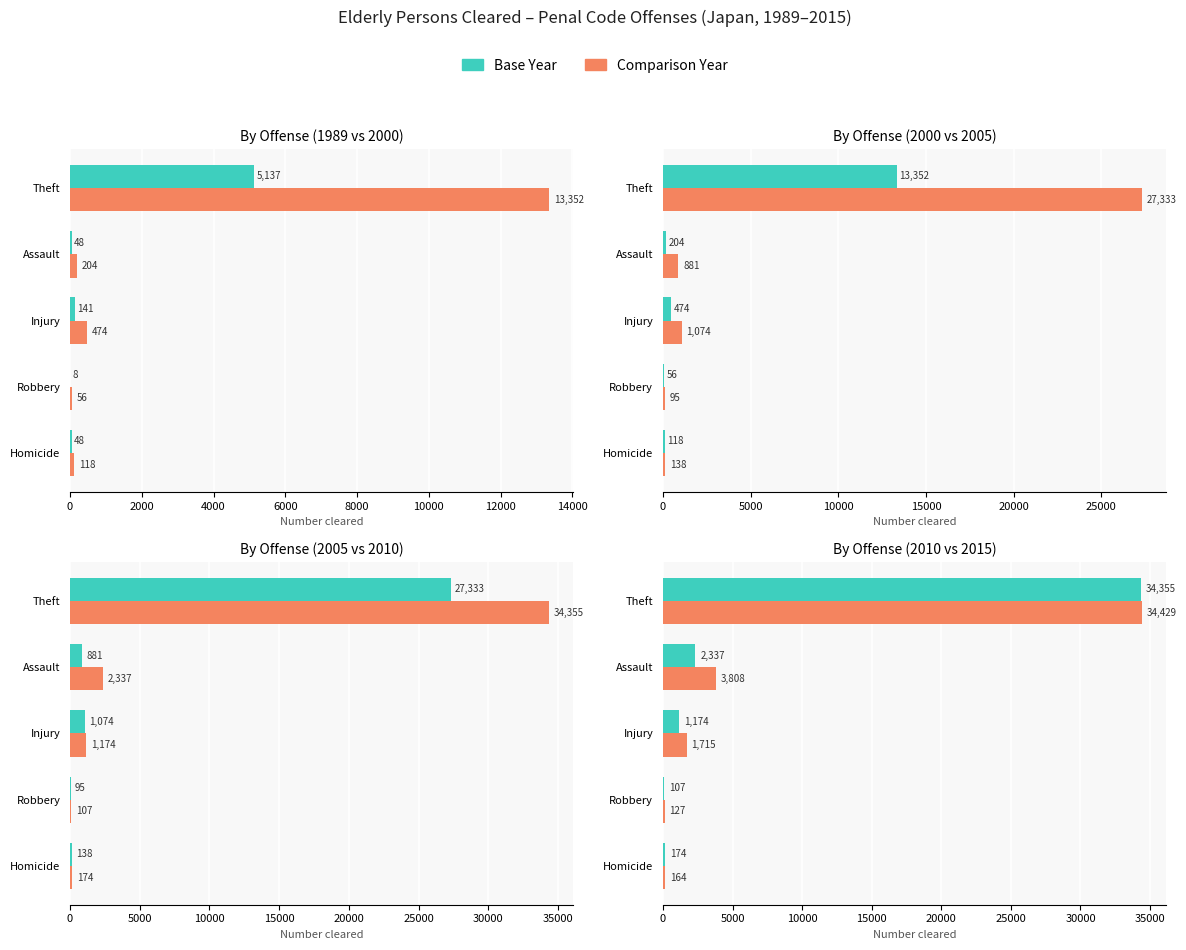

Is it true that 1989 equals 14 at Robbery?

False